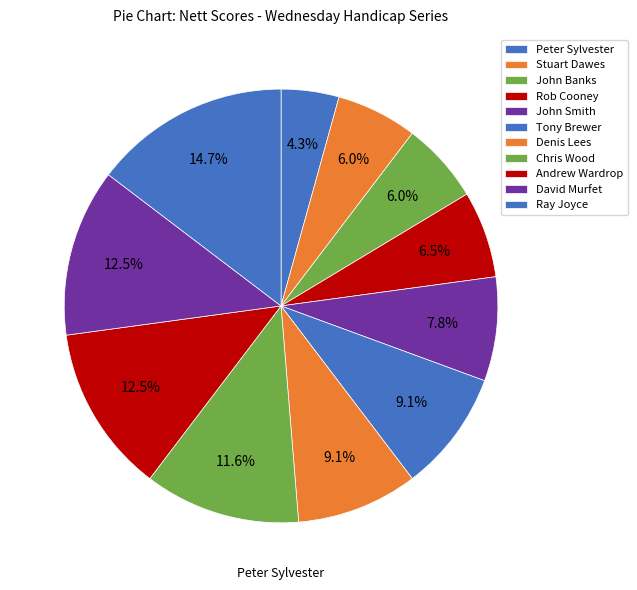

Which slice is the largest?

Ray Joyce